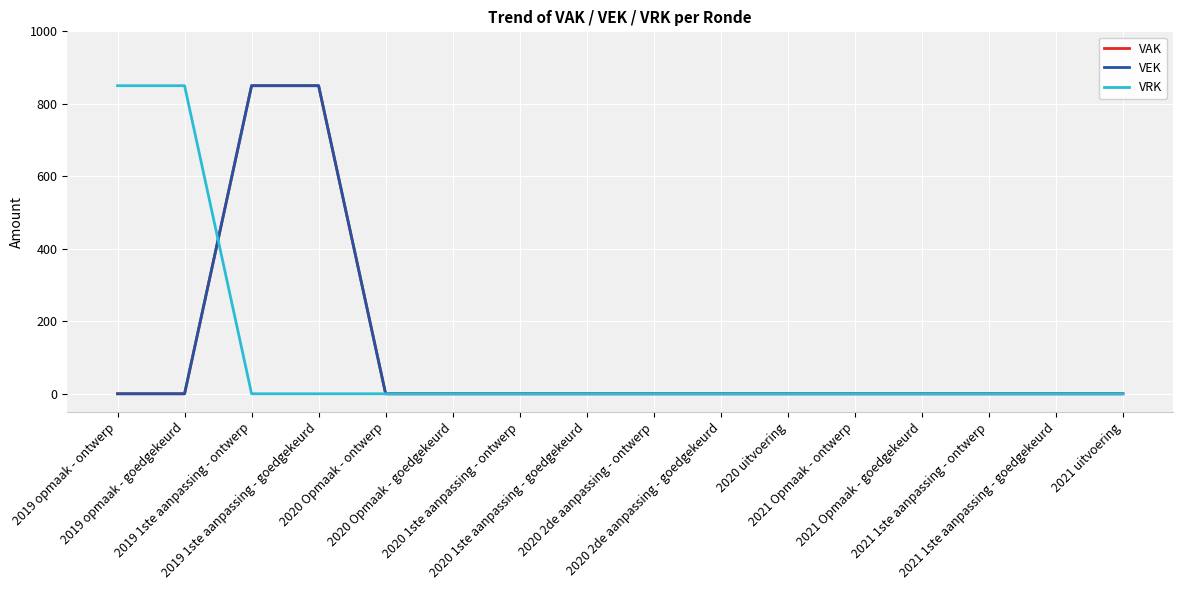

Reading right to left, list all the values displayed in this chart.

VAK: 2021 uitvoering=0	2021 1ste aanpassing - goedgekeurd=0	2021 1ste aanpassing - ontwerp=0	2021 Opmaak - goedgekeurd=0	2021 Opmaak - ontwerp=0	2020 uitvoering=0	2020 2de aanpassing - goedgekeurd=0	2020 2de aanpassing - ontwerp=0	2020 1ste aanpassing - goedgekeurd=0	2020 1ste aanpassing - ontwerp=0	2020 Opmaak - goedgekeurd=0	2020 Opmaak - ontwerp=0	2019 1ste aanpassing - goedgekeurd=850	2019 1ste aanpassing - ontwerp=850	2019 opmaak - goedgekeurd=0	2019 opmaak - ontwerp=0
VEK: 2021 uitvoering=0	2021 1ste aanpassing - goedgekeurd=0	2021 1ste aanpassing - ontwerp=0	2021 Opmaak - goedgekeurd=0	2021 Opmaak - ontwerp=0	2020 uitvoering=0	2020 2de aanpassing - goedgekeurd=0	2020 2de aanpassing - ontwerp=0	2020 1ste aanpassing - goedgekeurd=0	2020 1ste aanpassing - ontwerp=0	2020 Opmaak - goedgekeurd=0	2020 Opmaak - ontwerp=0	2019 1ste aanpassing - goedgekeurd=850	2019 1ste aanpassing - ontwerp=850	2019 opmaak - goedgekeurd=0	2019 opmaak - ontwerp=0
VRK: 2021 uitvoering=0	2021 1ste aanpassing - goedgekeurd=0	2021 1ste aanpassing - ontwerp=0	2021 Opmaak - goedgekeurd=0	2021 Opmaak - ontwerp=0	2020 uitvoering=0	2020 2de aanpassing - goedgekeurd=0	2020 2de aanpassing - ontwerp=0	2020 1ste aanpassing - goedgekeurd=0	2020 1ste aanpassing - ontwerp=0	2020 Opmaak - goedgekeurd=0	2020 Opmaak - ontwerp=0	2019 1ste aanpassing - goedgekeurd=0	2019 1ste aanpassing - ontwerp=0	2019 opmaak - goedgekeurd=850	2019 opmaak - ontwerp=850